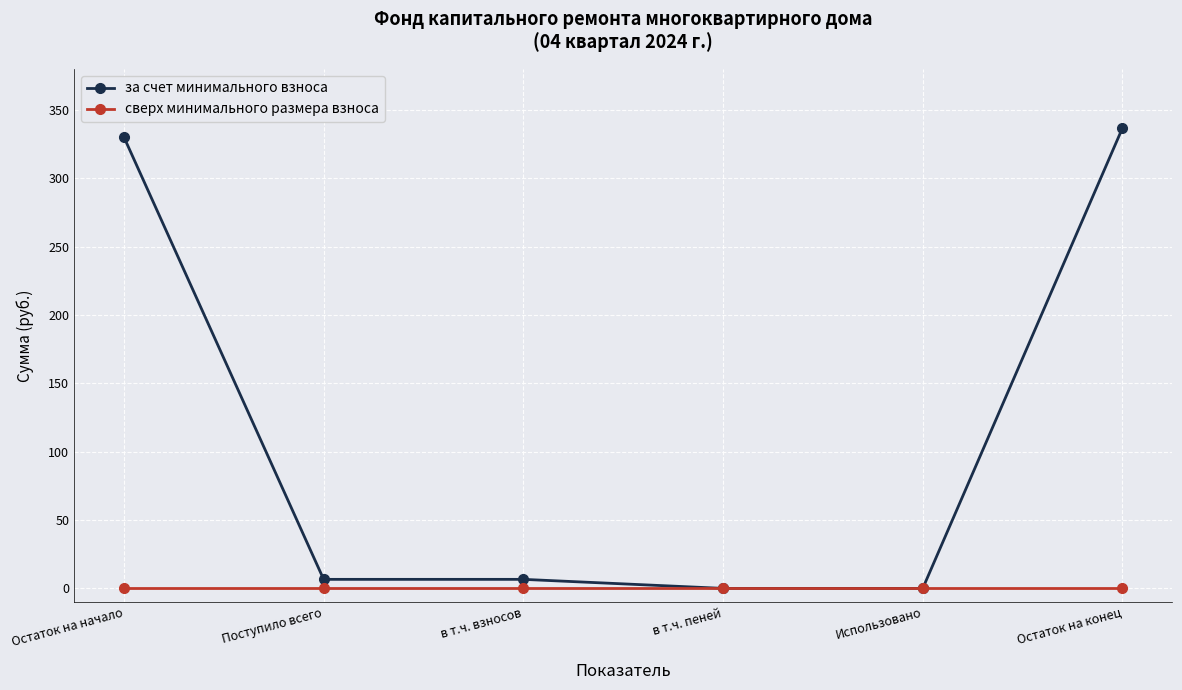

Which series changed the most between Остаток на начало and Использовано?

за счет минимального взноса